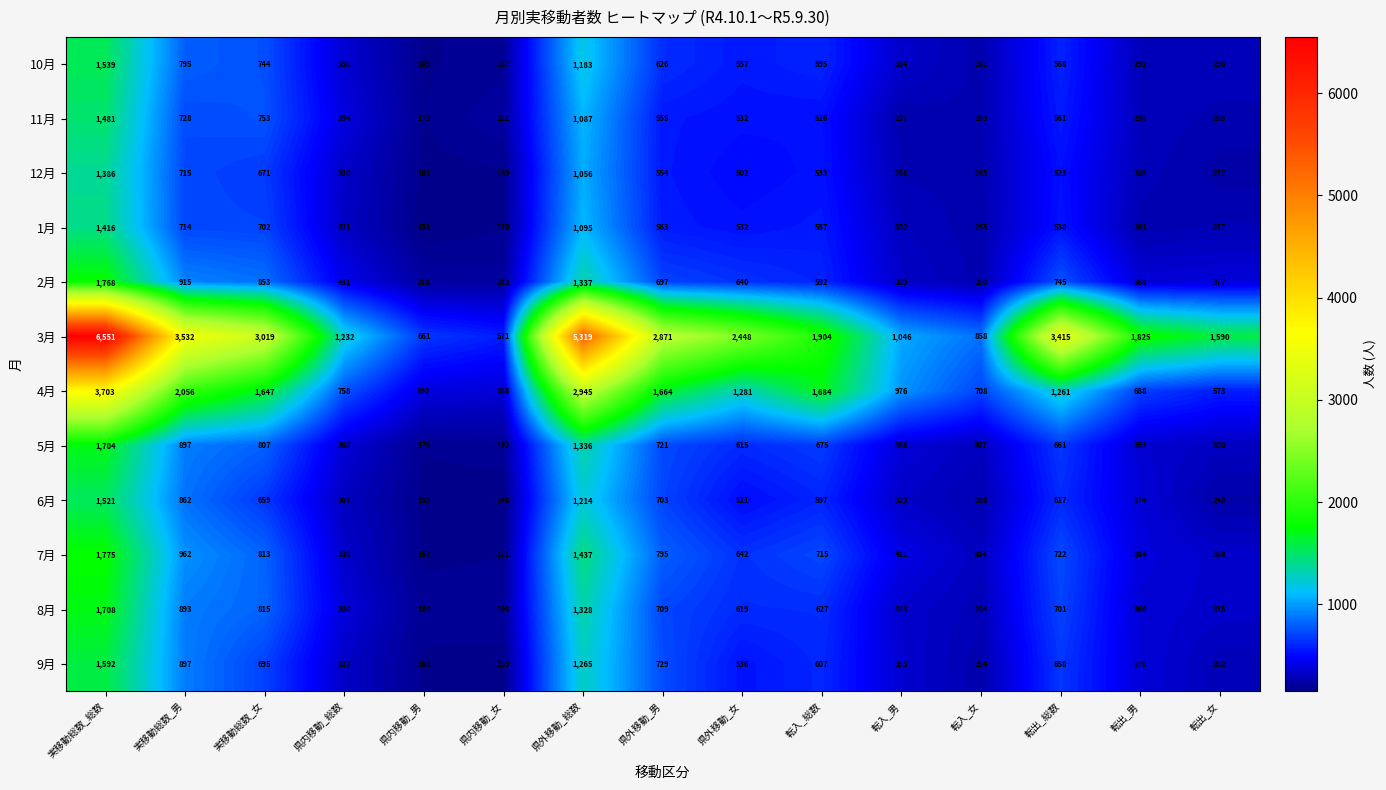

At which label is 6月 closest to 834?

実移動総数_男